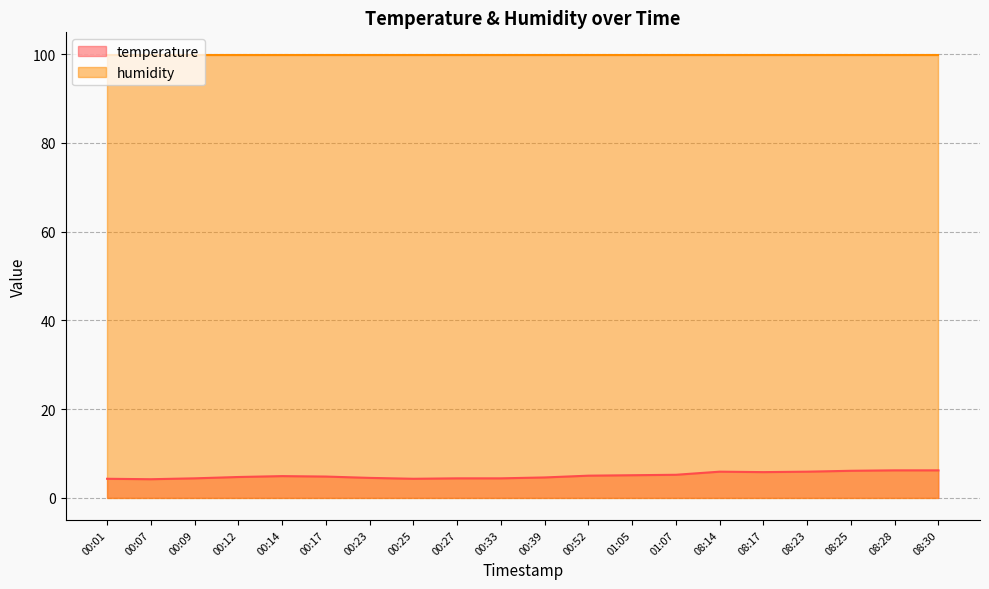

What is the value of the 7th point from the left?

4.5